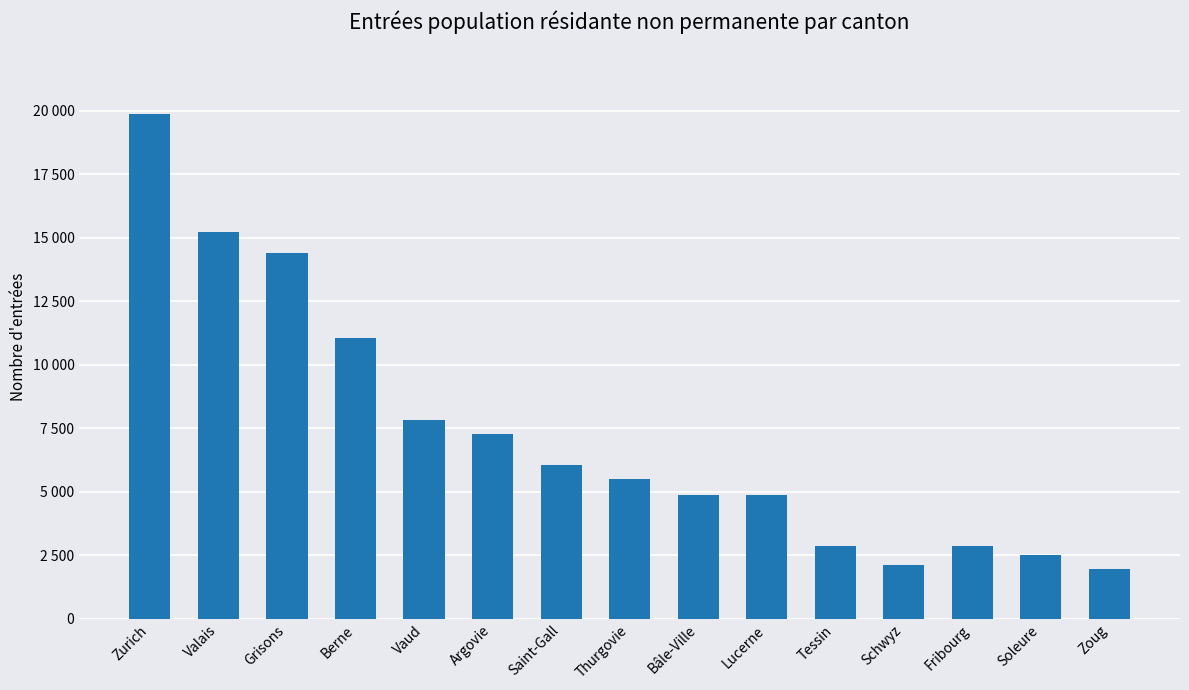

How many bars are there in total?

15